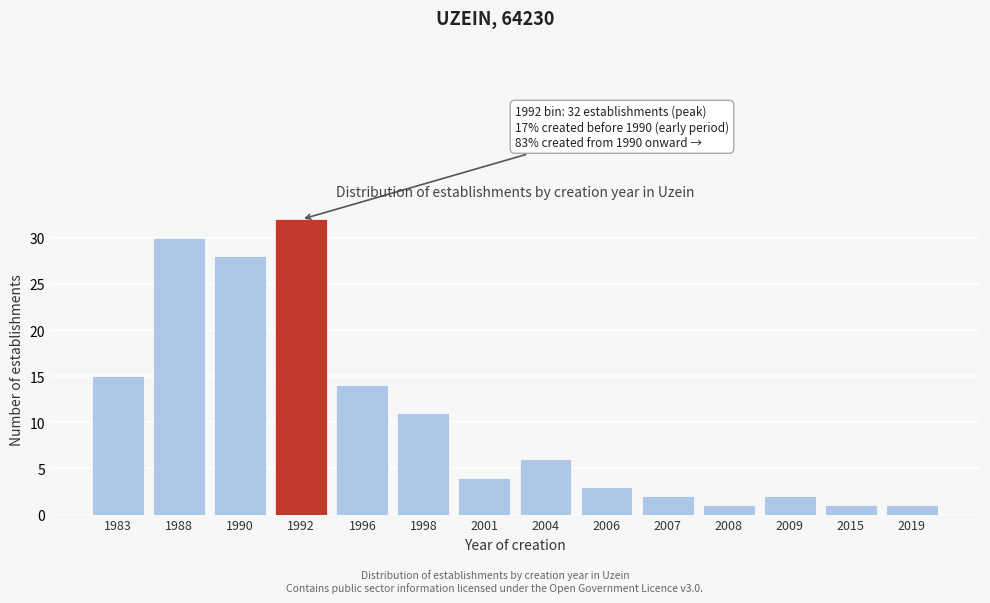

Reading left to right, what are all the values shown in this chart?

15	30	28	32	14	11	4	6	3	2	1	2	1	1